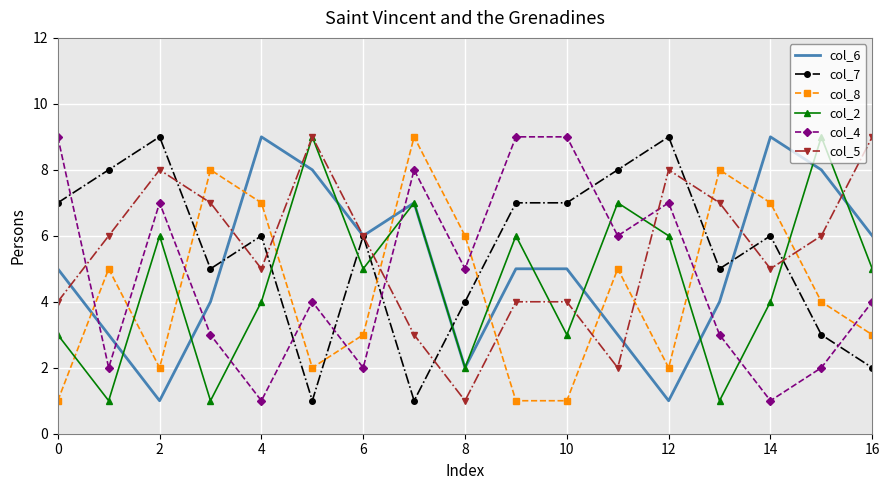

What is the maximum value shown in the chart?

9